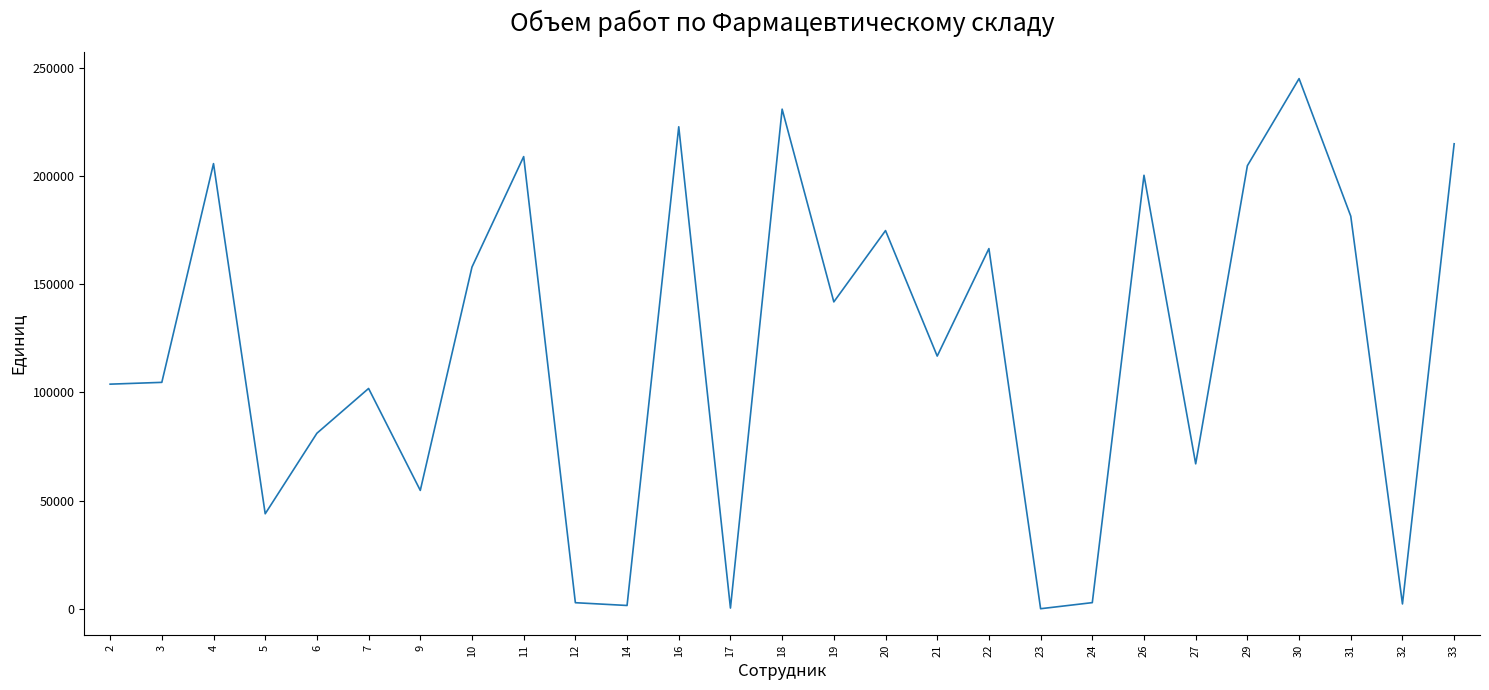

What is the ratio of the value at 26 to the value at 14?

133.9